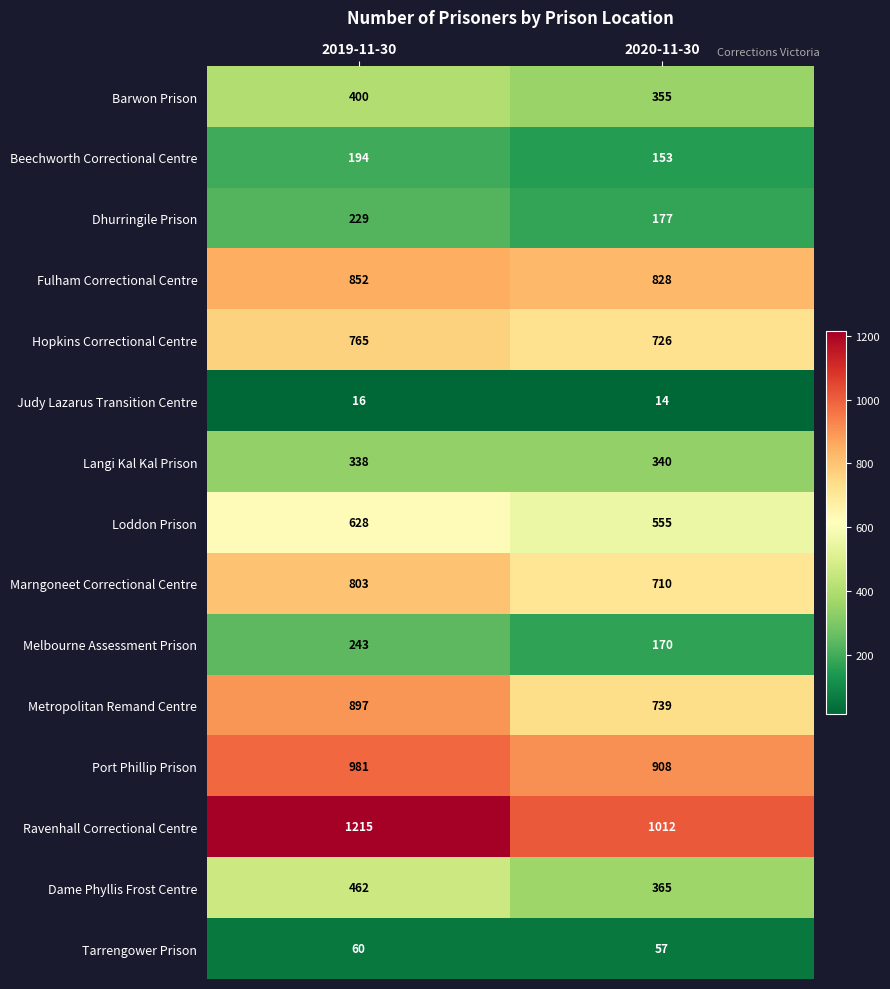

Which series changed the most between 2019-11-30 and 2020-11-30?

Ravenhall Correctional Centre